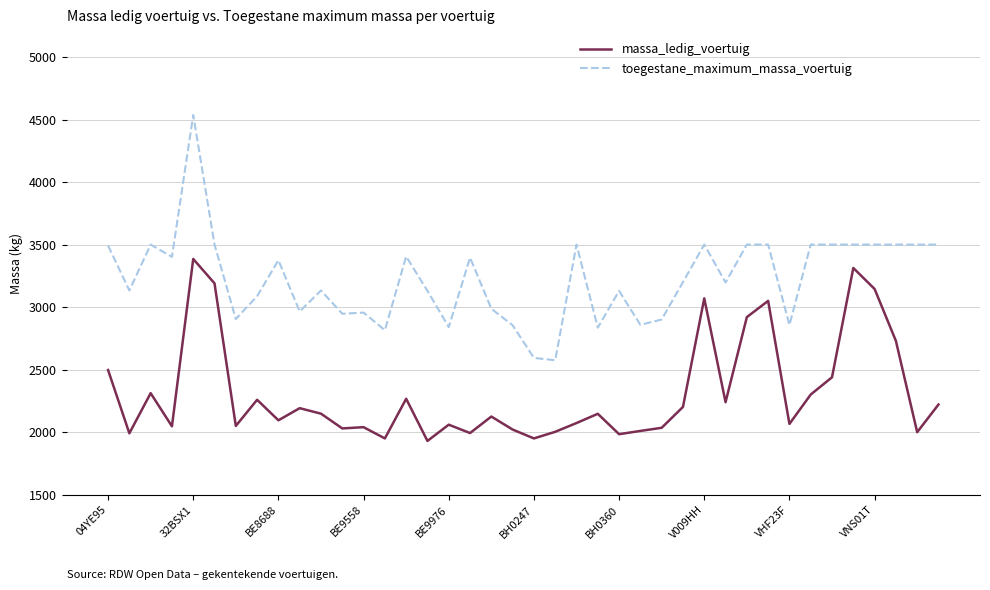

True or false: massa_ledig_voertuig and toegestane_maximum_massa_voertuig intersect in this chart.

False